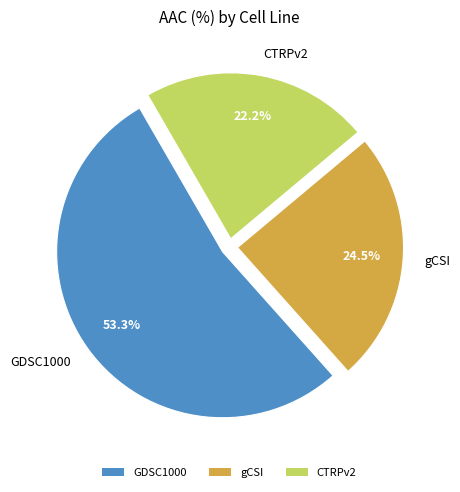

To the nearest percent, what is the average slice percentage?

33%